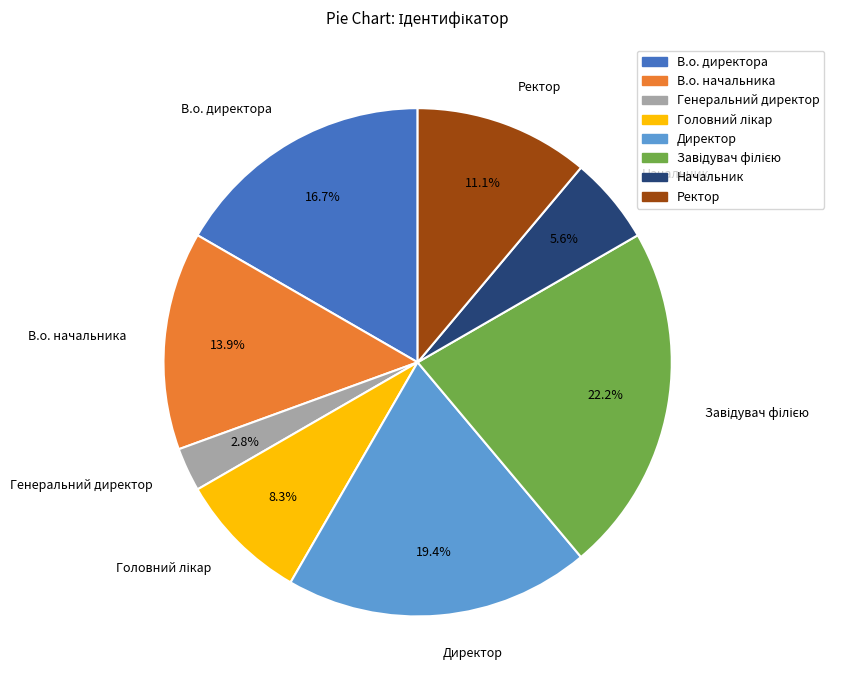

Is there a majority slice in this chart?

No